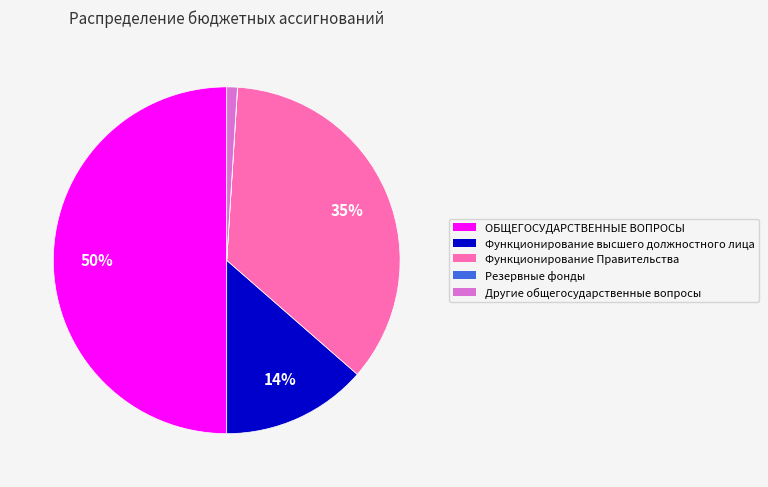

Do Функционирование Правительства and Функционирование высшего должностного лица together represent more than half of the pie?

No